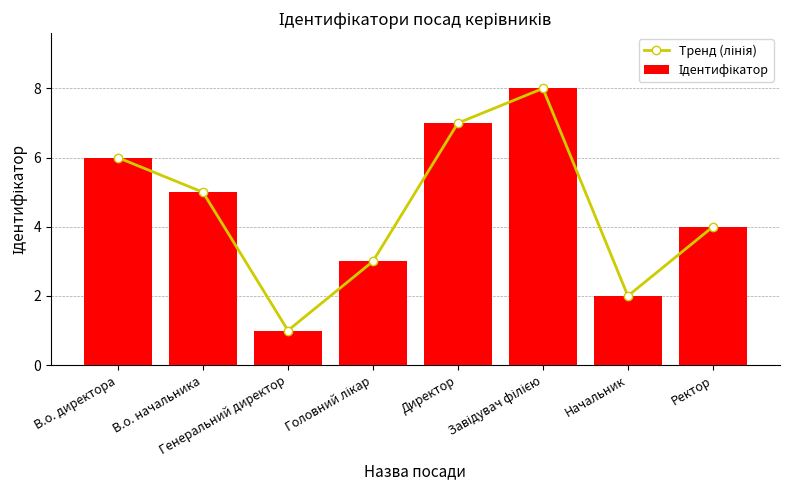

What is the value of the Тренд (лінія) bar at the 1st from the left?

6